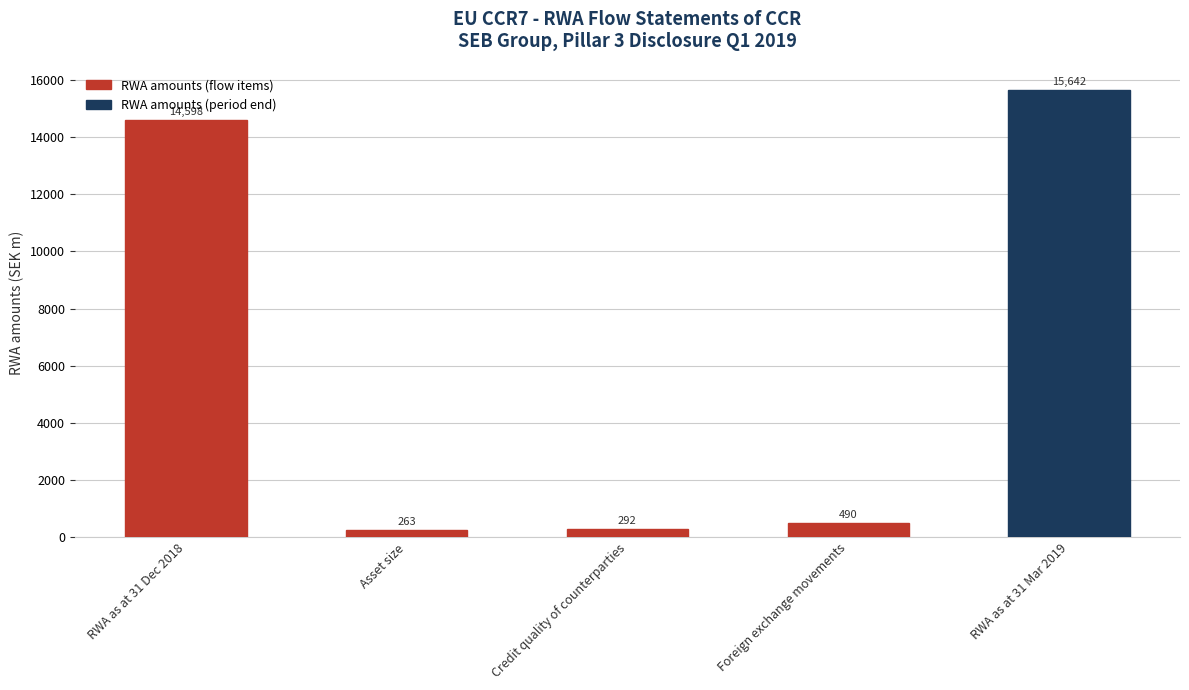

True or false: the data shows 263.1 at Asset size.

True